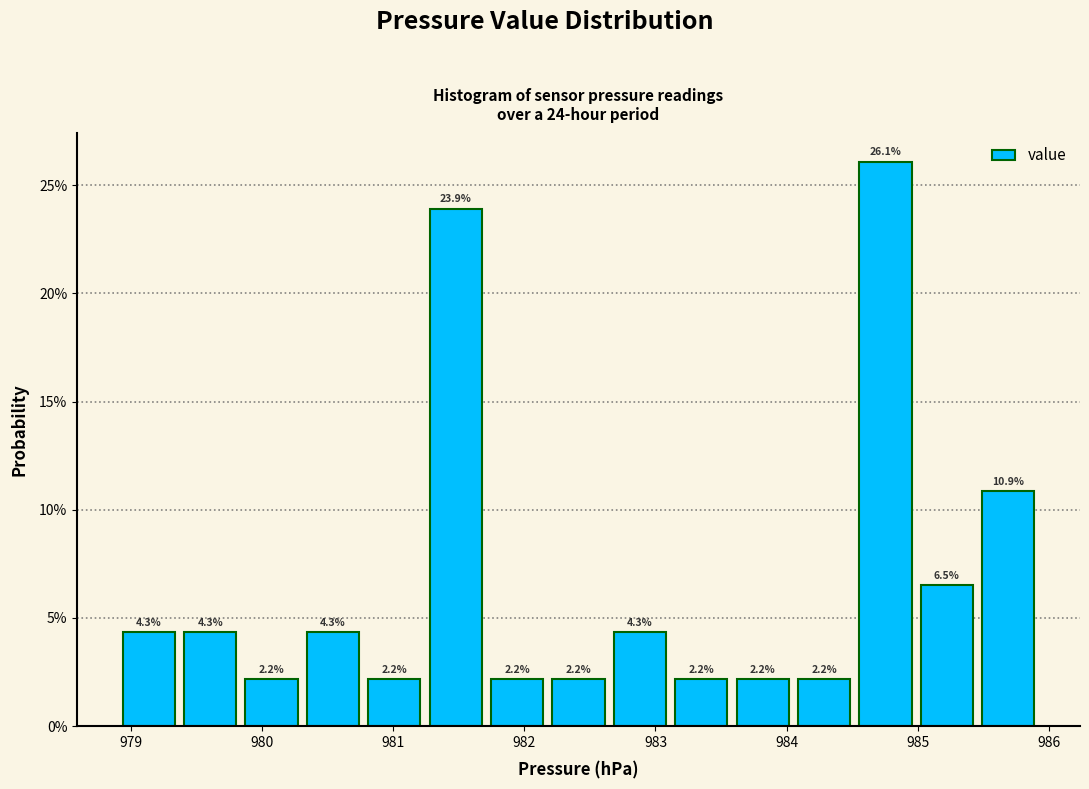

Over which range of the x-axis is the bar tallest?

984.5 to 985.0